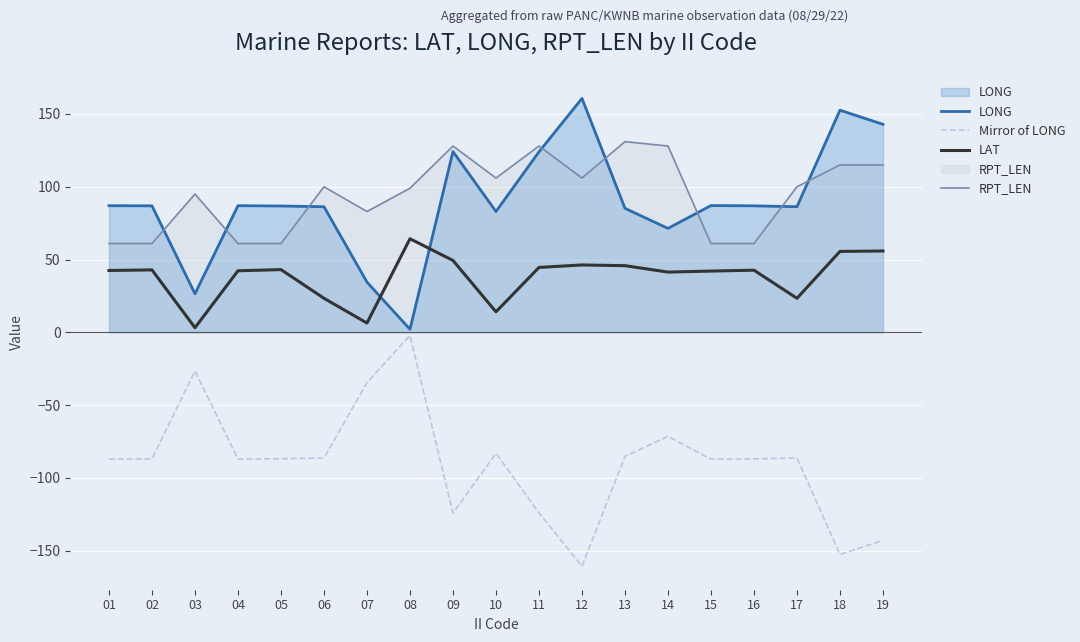

Which series has the largest total across all categories?

RPT_LEN